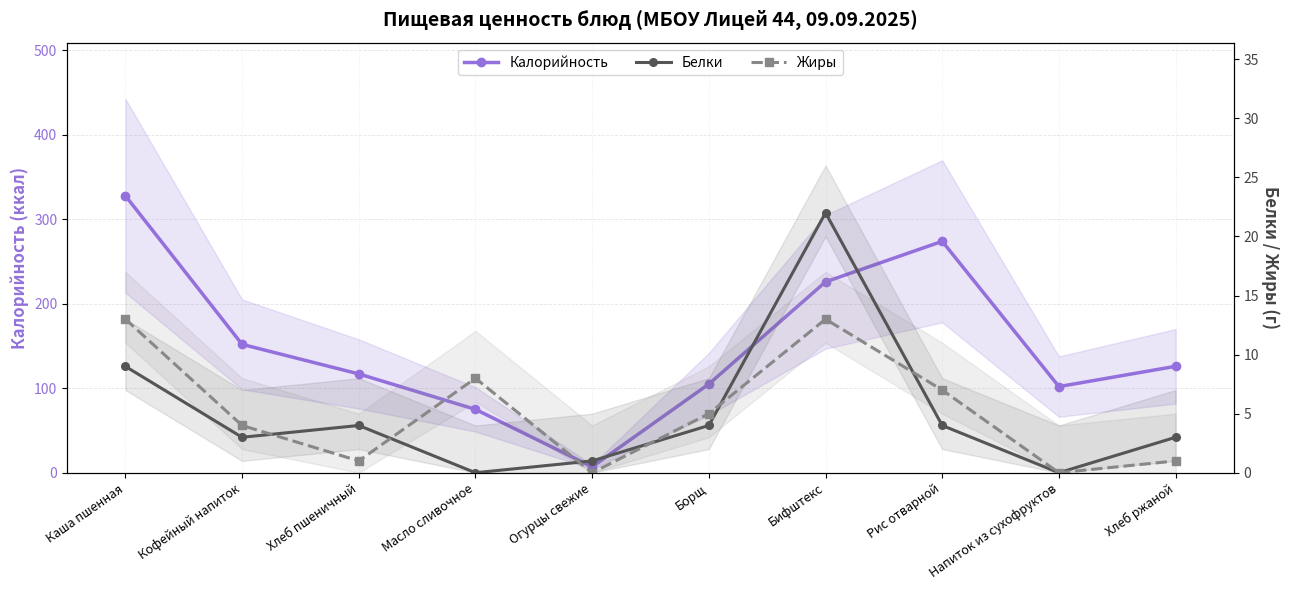

Is the value of Жиры at Борщ greater than the value of Белки at Хлеб ржаной?

Yes